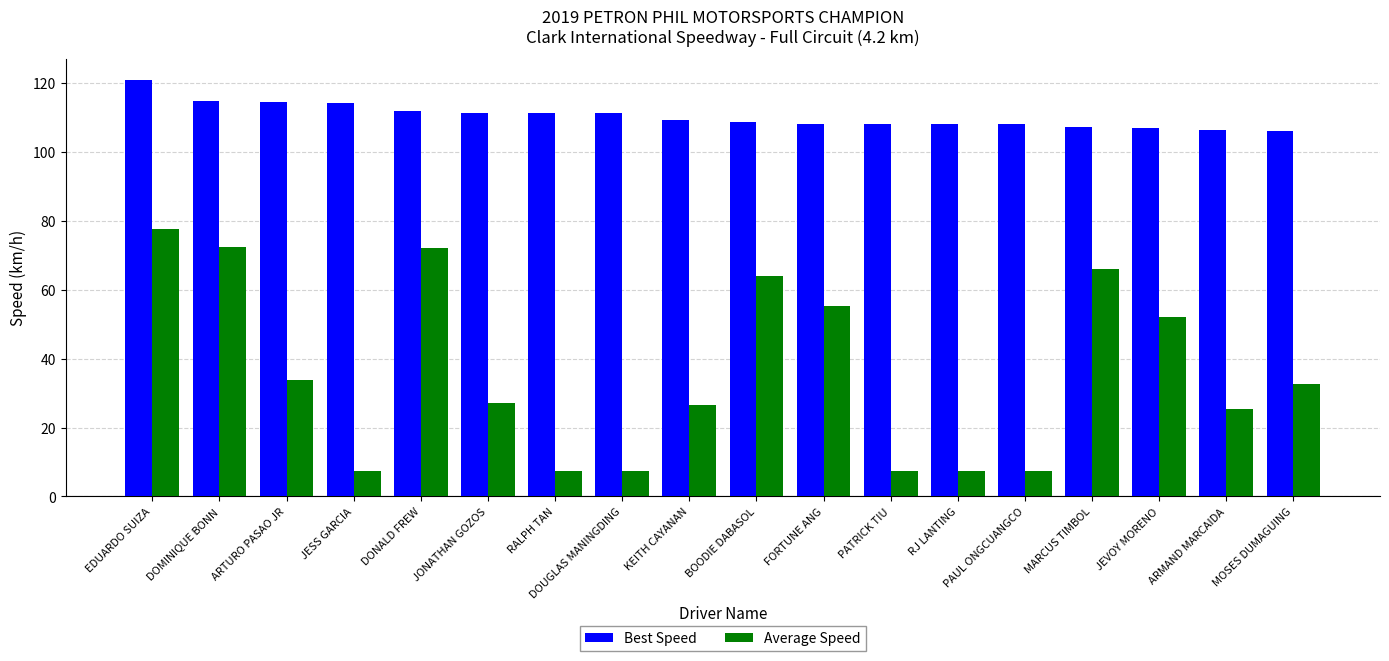

What is the difference between the maximum and minimum values in the Best Speed series?

14.9